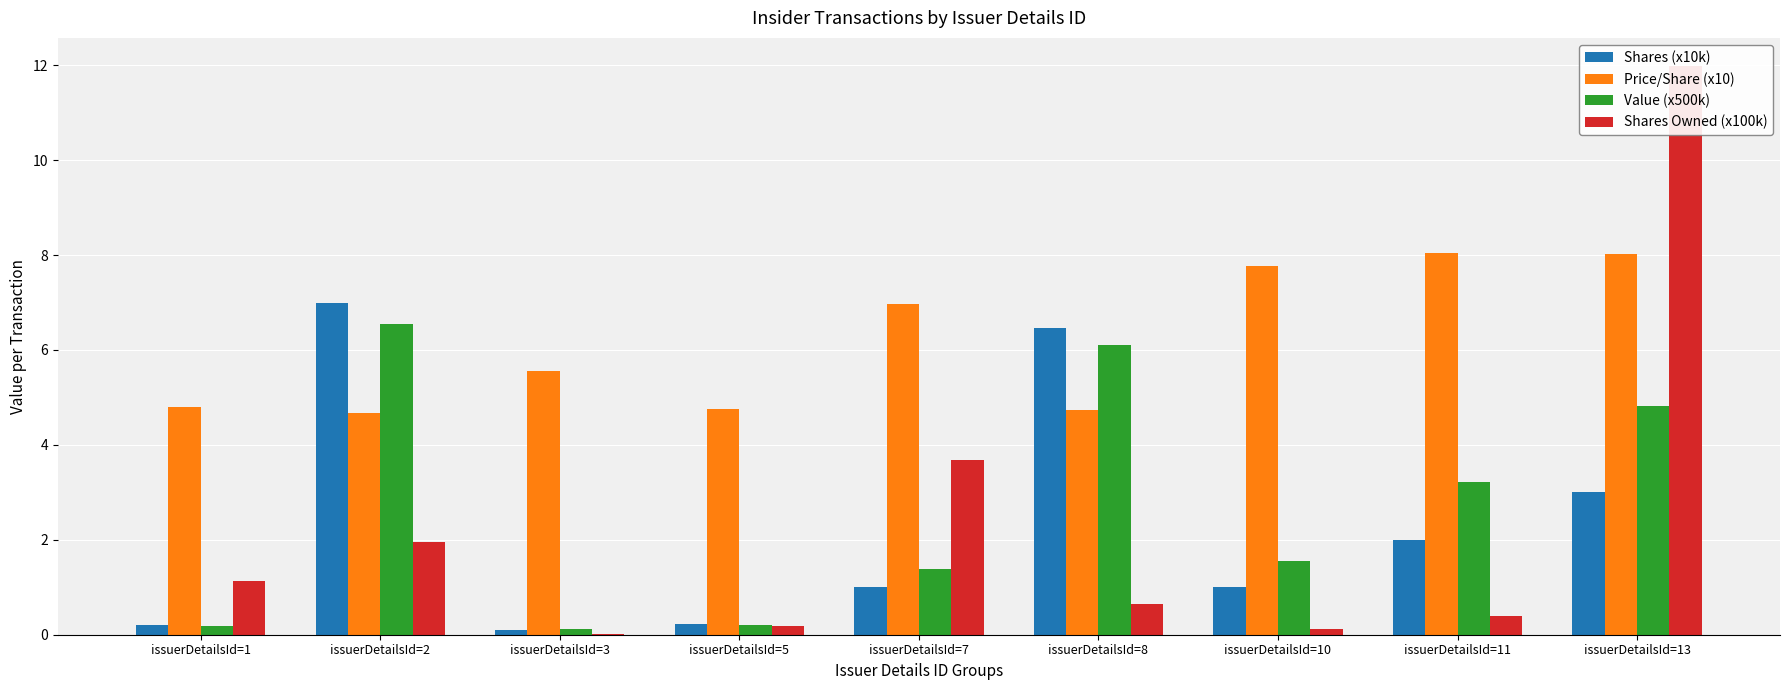

Which has a higher value, issuerDetailsId=3 or issuerDetailsId=13?

issuerDetailsId=13